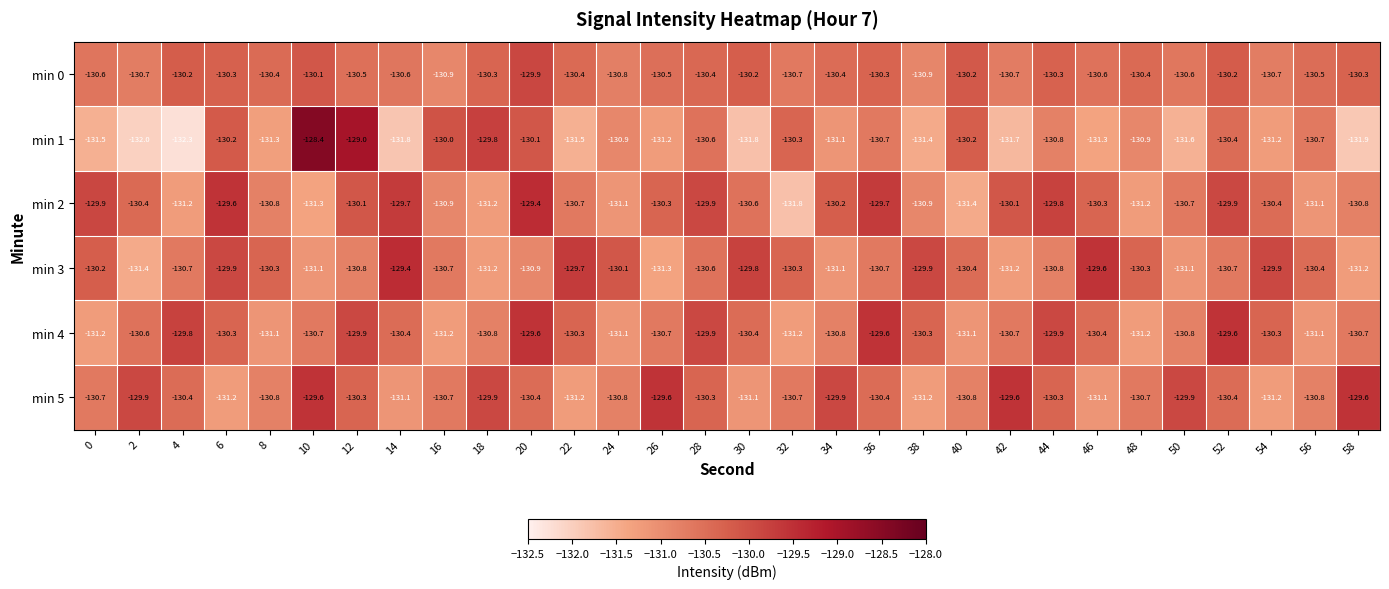

At which category does the chart reach its peak across all series?

10